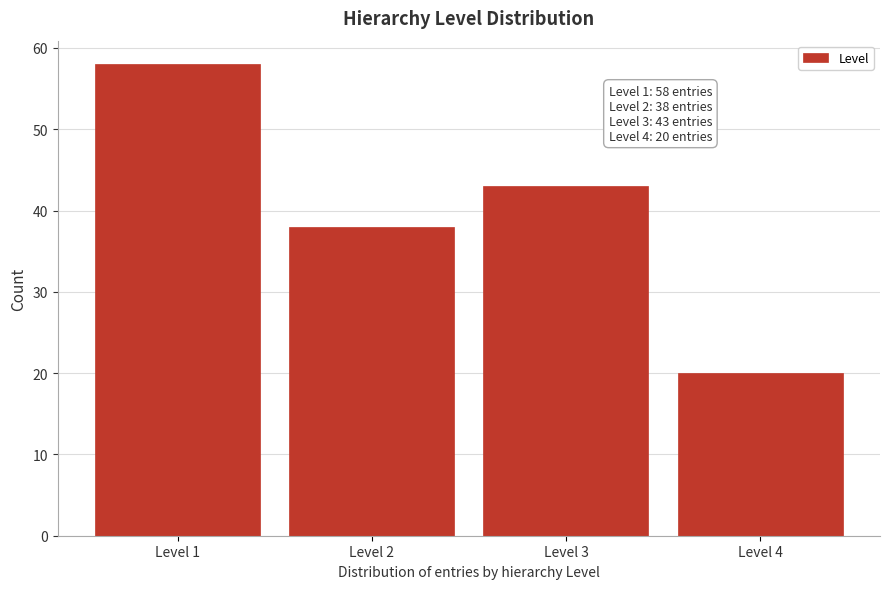

Reading left to right, transcribe all the data shown in this chart.

58	38	43	20